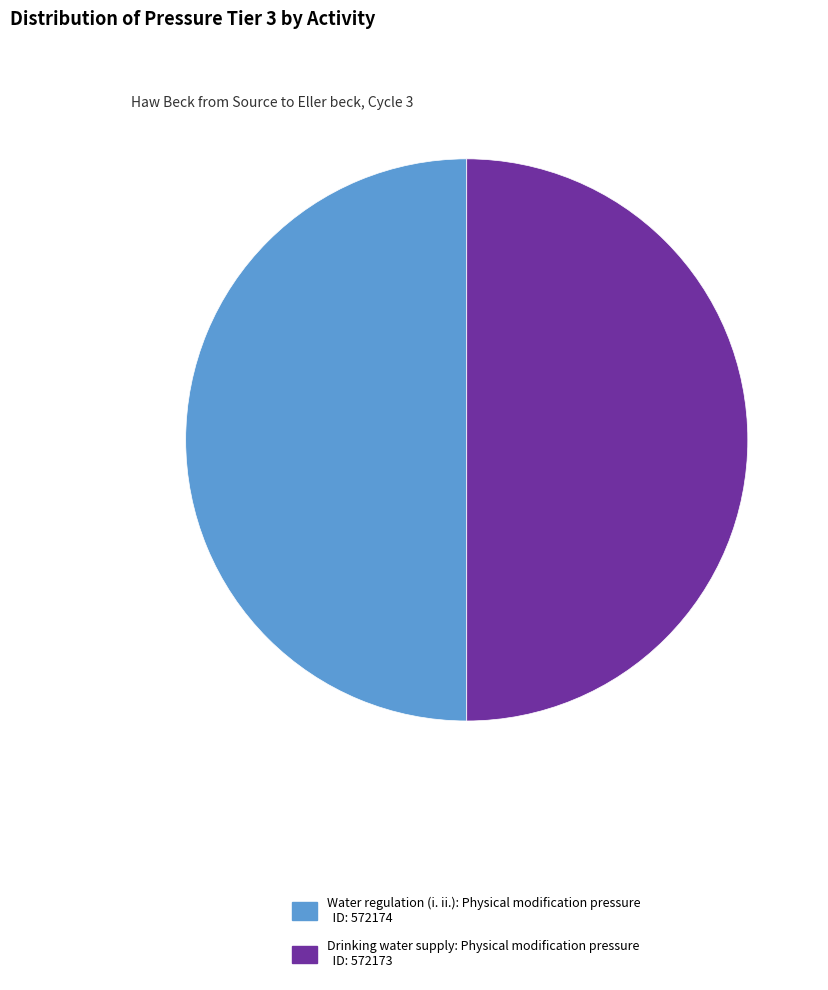

Do Drinking water supply and Water regulation (i. ii.) together represent more than half of the pie?

Yes